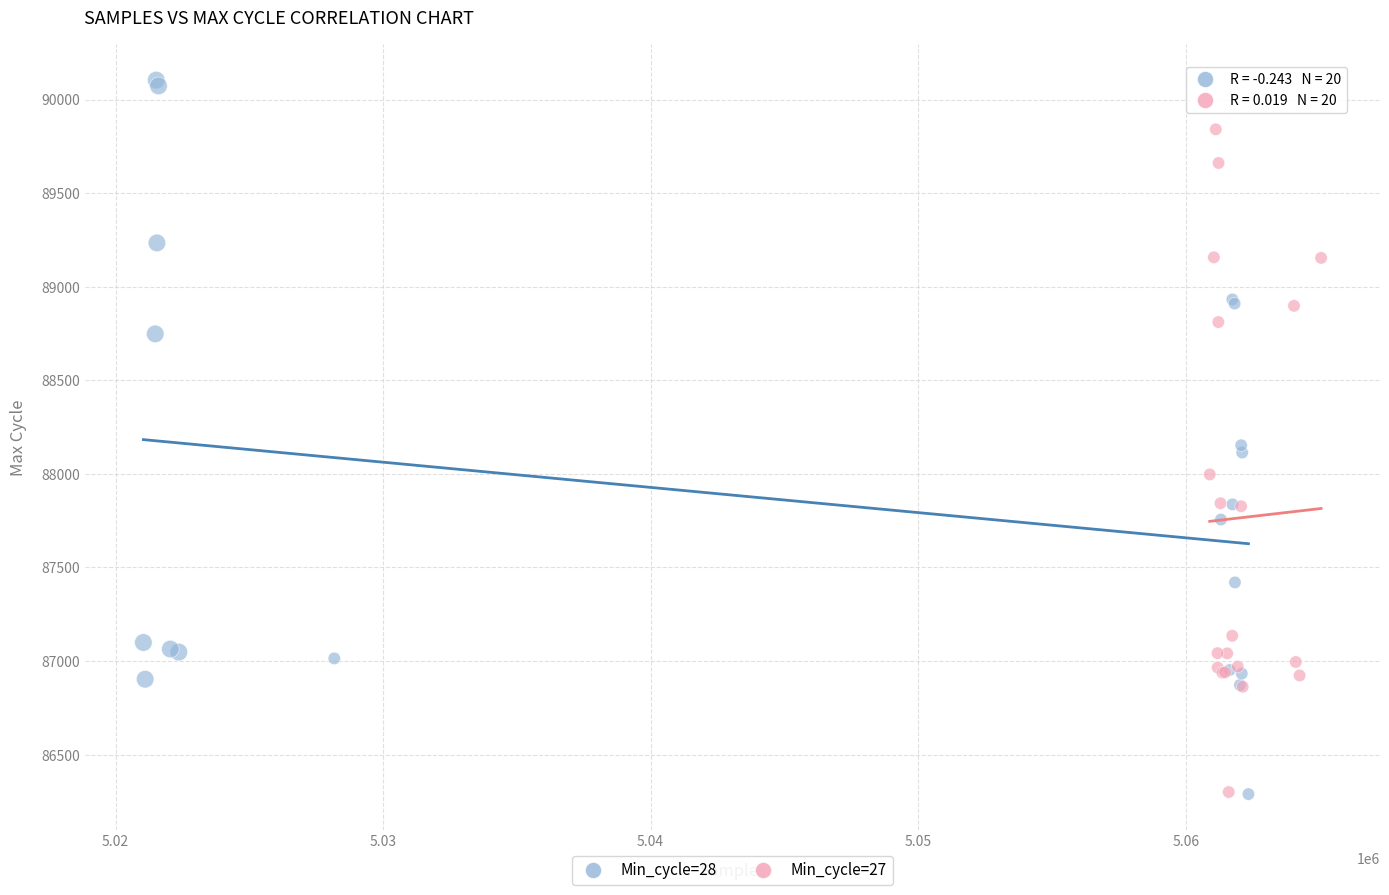

Which series has the widest spread of Y values?

Min_cycle=28